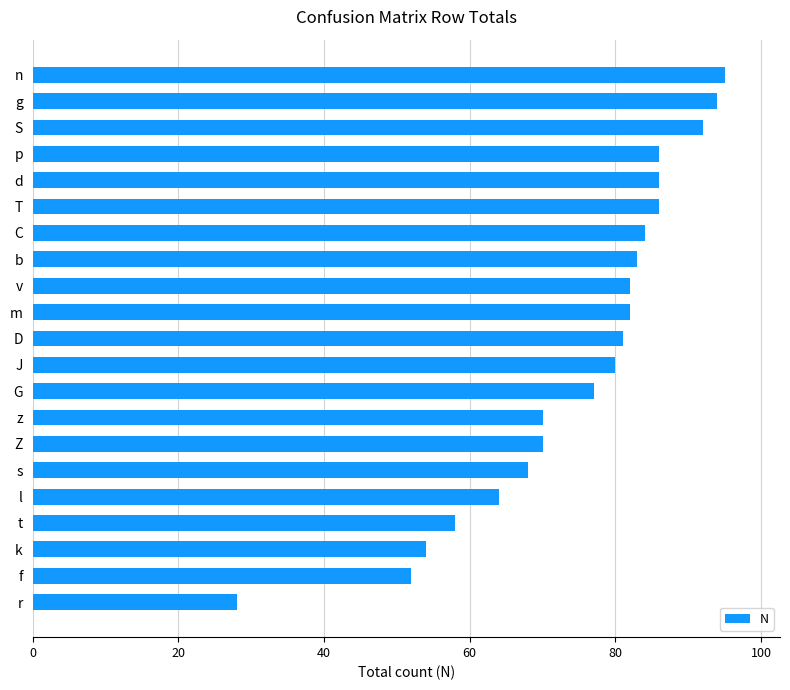

The value at t is 81. True or false?

False